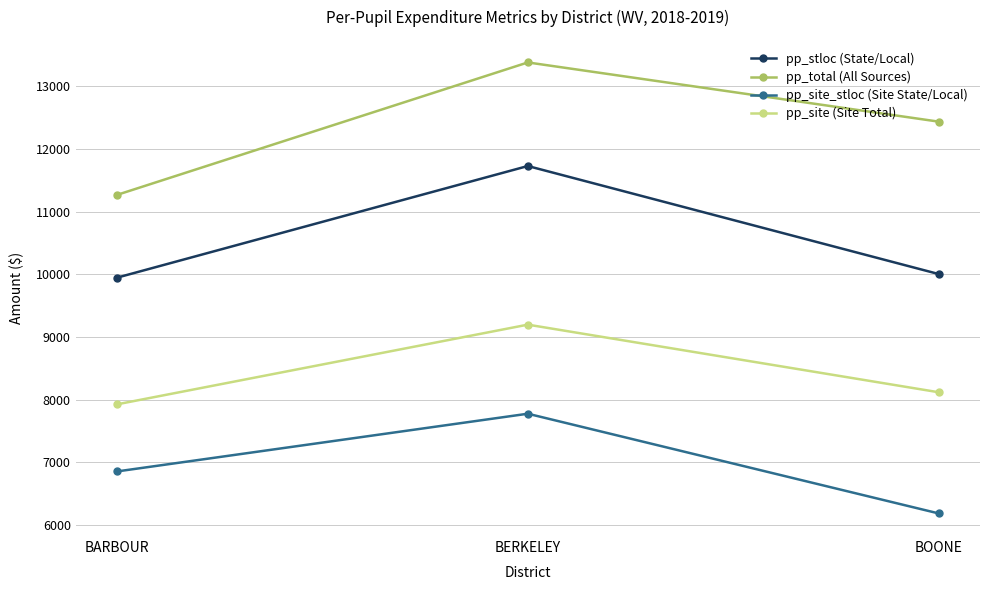

The pp_stloc (State/Local) series shows 20571.8 at BERKELEY. True or false?

False